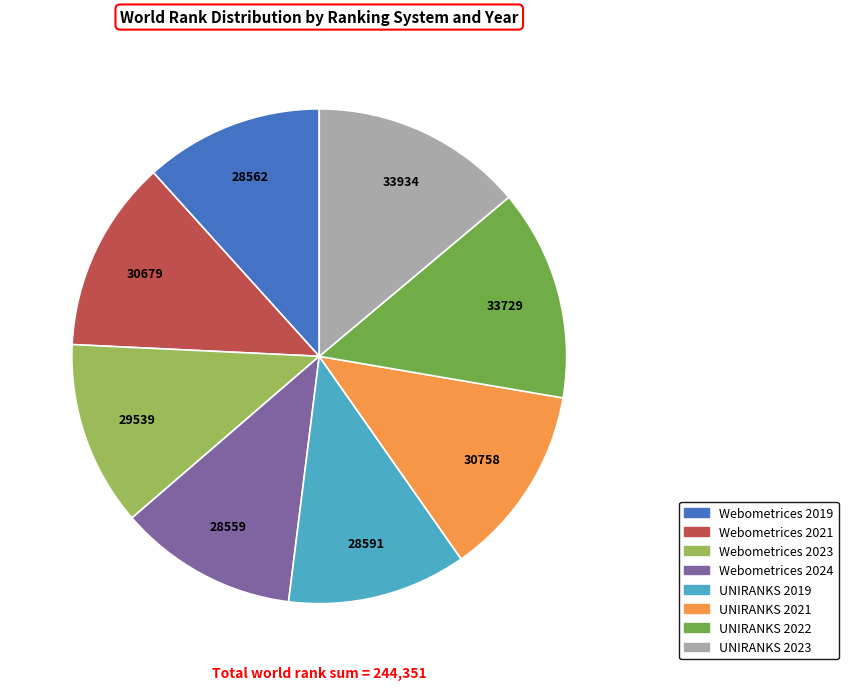

Is there any slice that represents more than half of the pie?

No